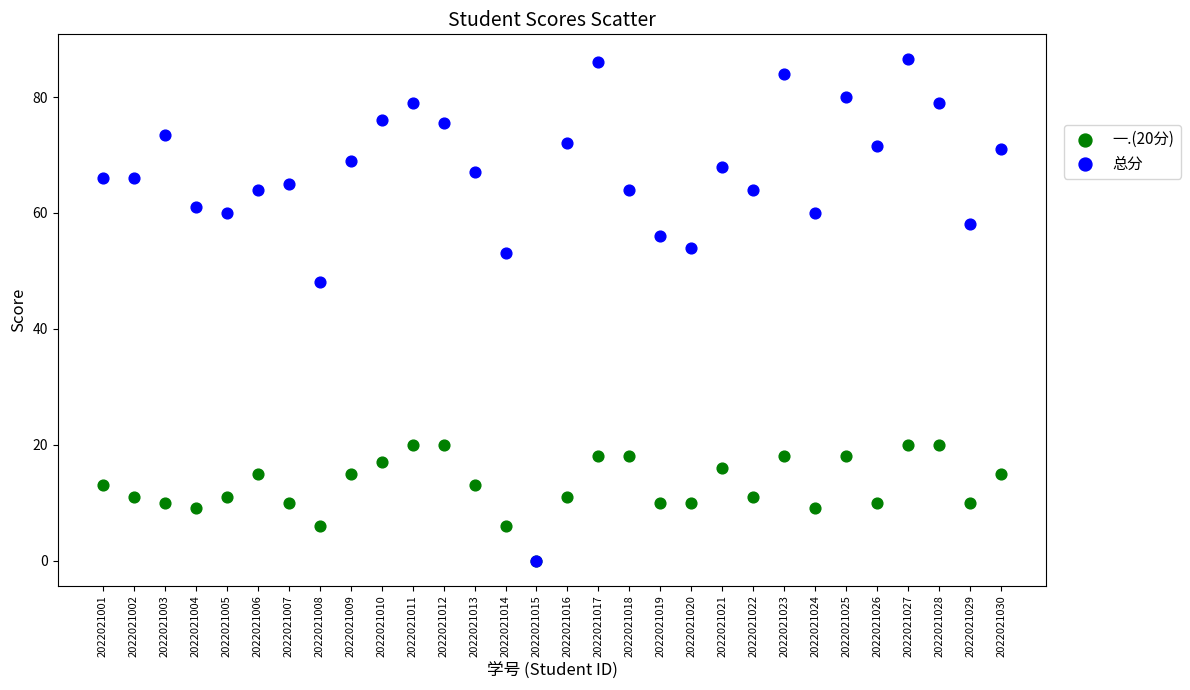

Which series reaches the maximum Y coordinate?

总分